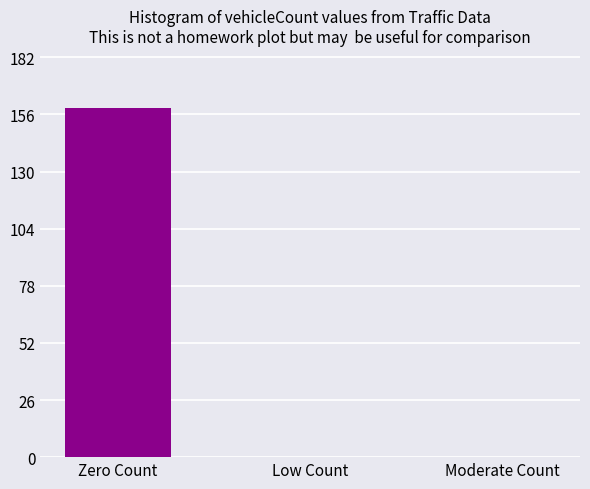

Reading left to right, extract all data points from this chart.

Zero Count=159	Low Count=0	Moderate Count=0